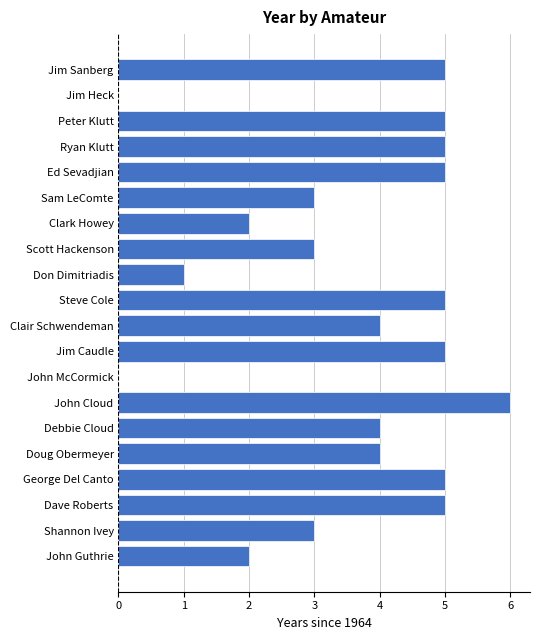

Reading top to bottom, extract all data points from this chart.

Jim Sanberg=5	Jim Heck=0	Peter Klutt=5	Ryan Klutt=5	Ed Sevadjian=5	Sam LeComte=3	Clark Howey=2	Scott Hackenson=3	Don Dimitriadis=1	Steve Cole=5	Clair Schwendeman=4	Jim Caudle=5	John McCormick=0	John Cloud=6	Debbie Cloud=4	Doug Obermeyer=4	George Del Canto=5	Dave Roberts=5	Shannon Ivey=3	John Guthrie=2